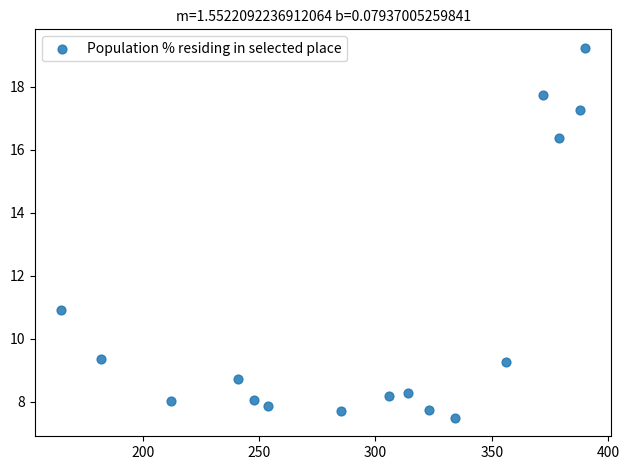

What is the range of Y values (max minus min)?

11.7